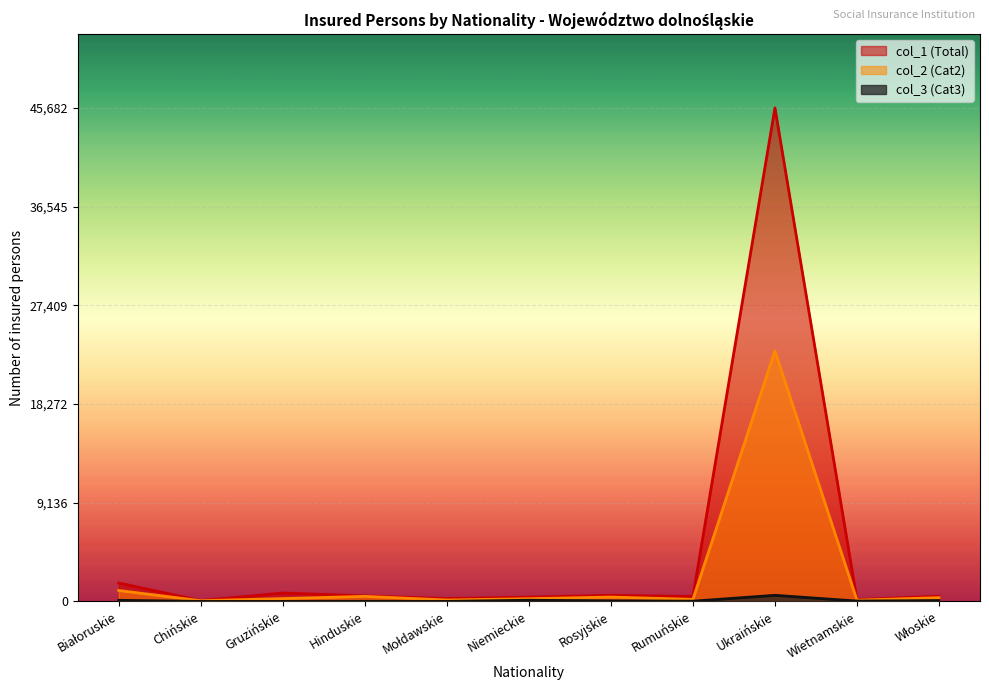

What is the highest value of the col_2 (Cat2) series?

23189